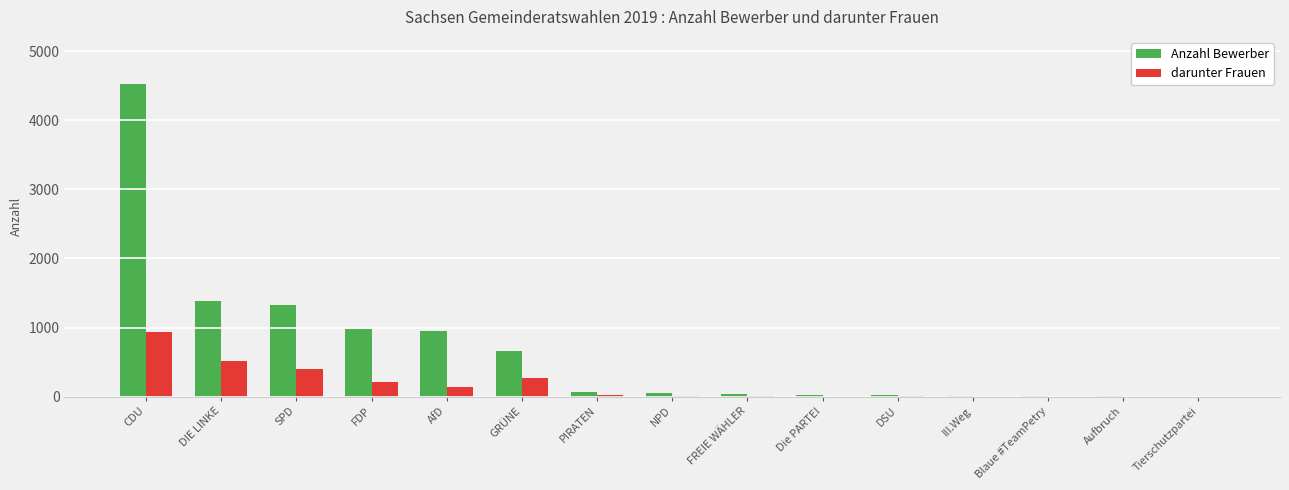

What is the sum of all darunter Frauen values?

2530